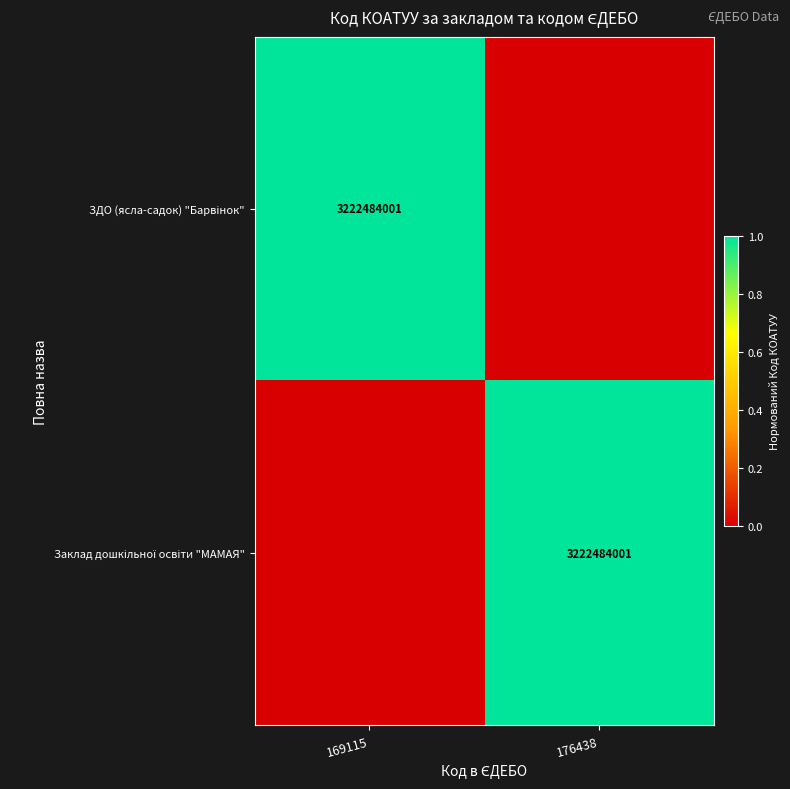

List the labels in order of Заклад дошкільної освіти "МАМАЯ" value, largest first.

176438, 169115